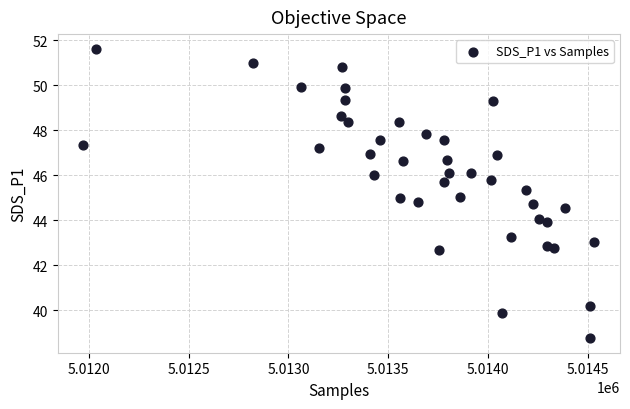

What is the range of X values (max minus min)?

2559.0